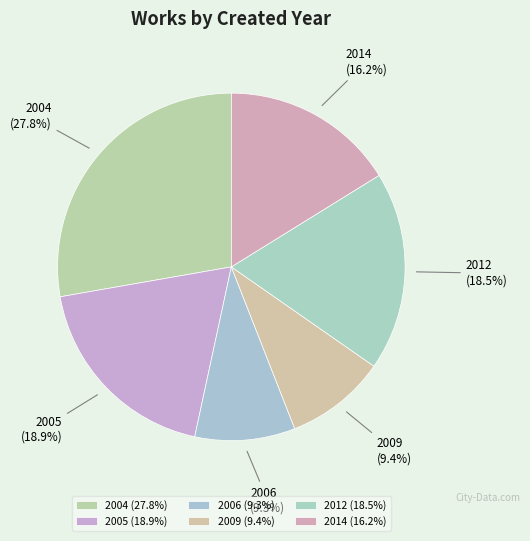

What is the ratio of the value at 2012 (18.5%) to the value at 2006 (9.3%)?

2.0